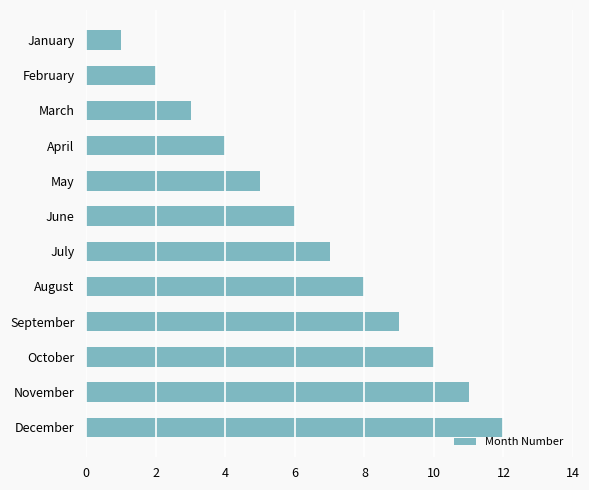

Does the chart contain any negative values?

No